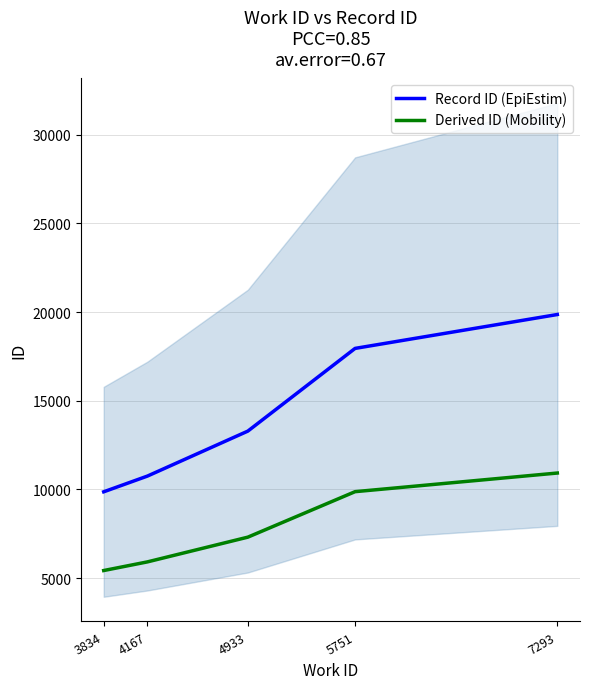

What is the difference between the Record ID (EpiEstim) values at 4933 and 7293?

6574.0